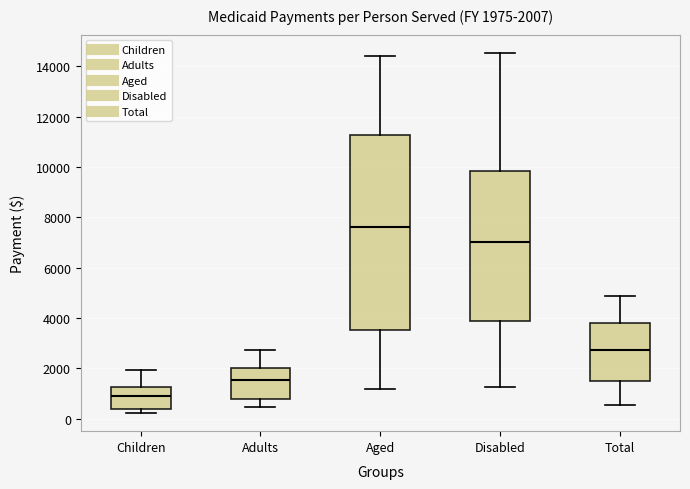

Which box is the tallest, from its lower edge to its upper edge?

Aged